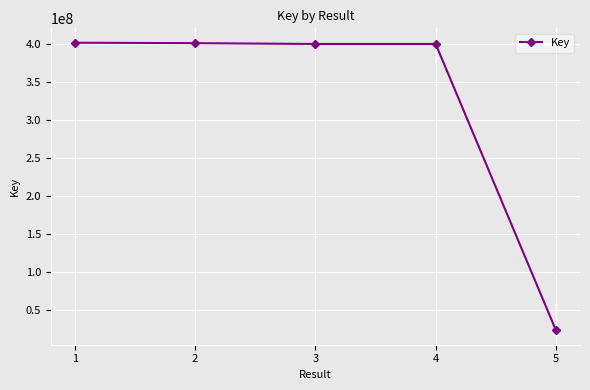

True or false: the data shows 400090693 at 3.

True